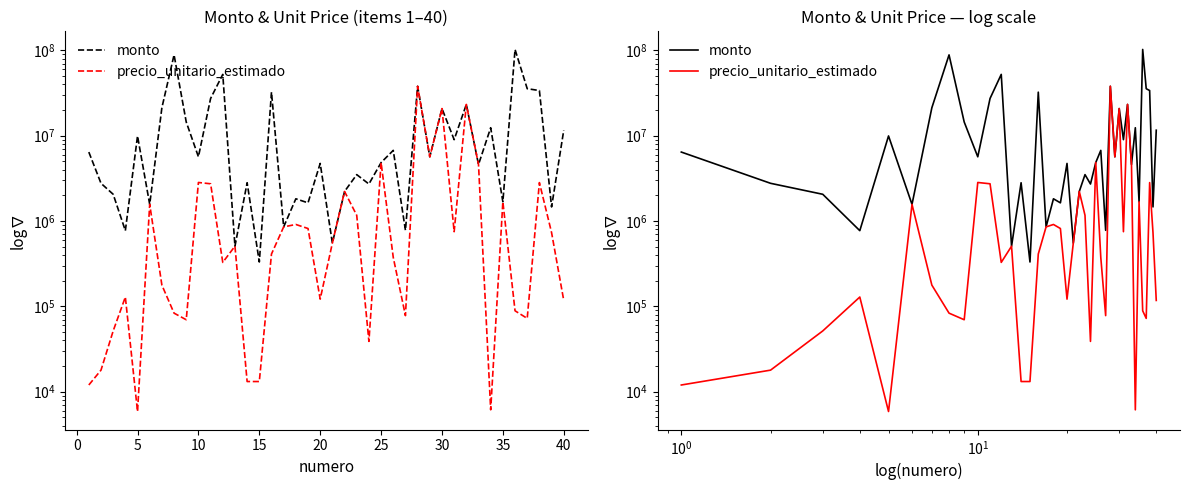

Reading right to left, transcribe all the data shown in this chart.

monto: 11605374.0	1462848.0	33870720.0	35594600.0	102724488.0	1681340.0	12411321.0	4596666.0	23282830.0	8994708.0	20823123.0	5659153.0	38013742.0	778130.0	6732666.0	4844536.0	2716000.0	3499770.0	2220833.0	551600.0	4734678.0	1633932.0	1822550.0	853666.0	32422864.0	330951.6	2810462.0	506972.0	52374400.0	27332000.0	5662118.0	14482000.0	88681606.0	21276000.0	1567609.0	9941600.0	771000.0	2058680.0	2768455.0	6433942.0
precio_unitario_estimado: 117226.0	731424.0	2822560.0	72200.0	88632.0	1681340.0	6123.0	4596666.0	23282830.0	749559.0	20823123.0	5659153.0	38013742.0	77813.0	374037.0	4844536.0	38800.0	1166590.0	2220833.0	551600.0	121402.0	816966.0	911275.0	853666.0	410416.0	13133.0	13133.0	506972.0	327340.0	2733200.0	2831059.0	69625.0	83191.0	177300.0	1567609.0	5848.0	128500.0	51467.0	17861.0	11959.0